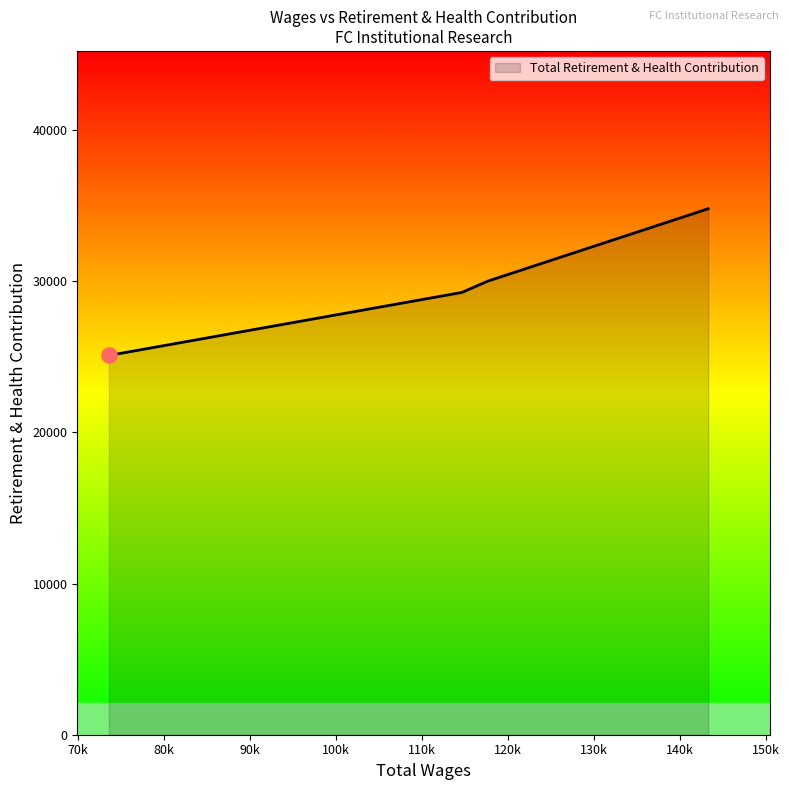

What is the sum of all values?

119184